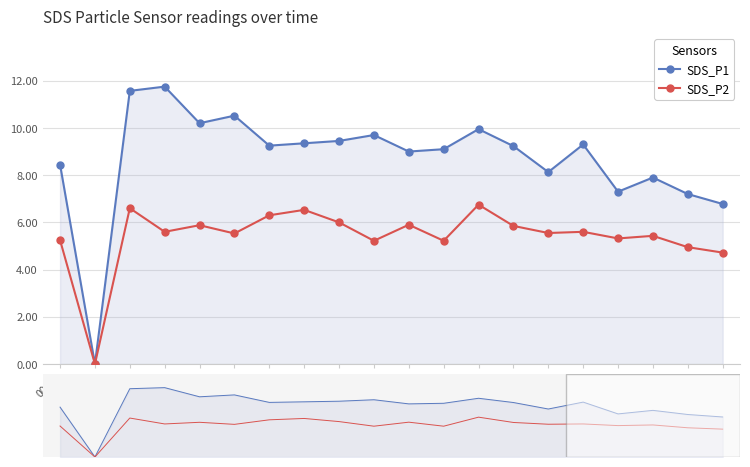

Rank the series at 00:01 from lowest to highest value.

SDS_P2, SDS_P1